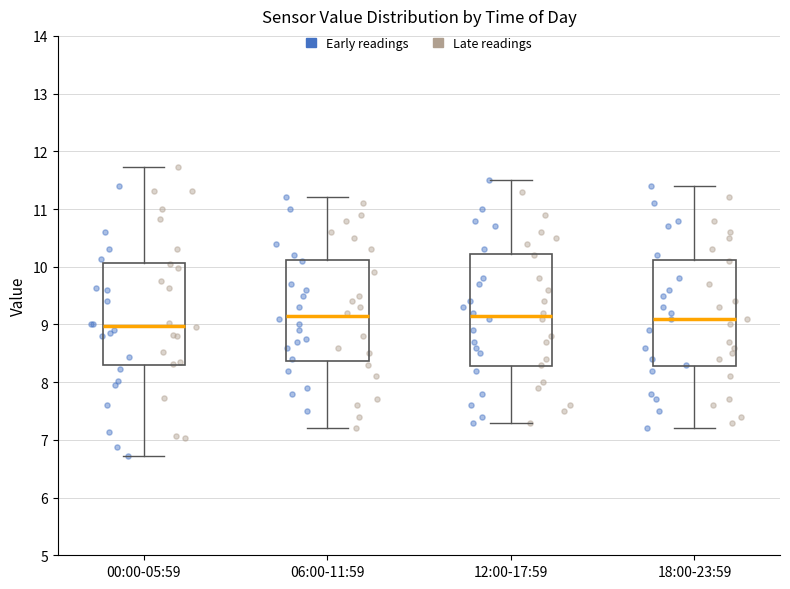

Reading left to right, read every box against the y-axis: the position of its median line, the range the box covers, and the ends of its whiskers. The values are not printed on the chart, so give them approximately, as read against the axis.

00:00-05:59: median 9.0, box 8.3 to 10.1, whiskers 6.7 to 11.7
06:00-11:59: median 9.2, box 8.4 to 10.1, whiskers 7.2 to 11.2
12:00-17:59: median 9.2, box 8.3 to 10.2, whiskers 7.3 to 11.5
18:00-23:59: median 9.1, box 8.3 to 10.1, whiskers 7.2 to 11.4